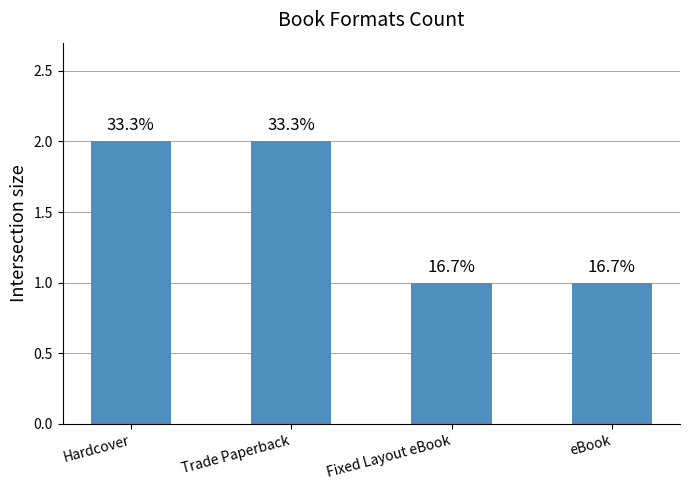

What is the difference between the maximum and minimum values?

1